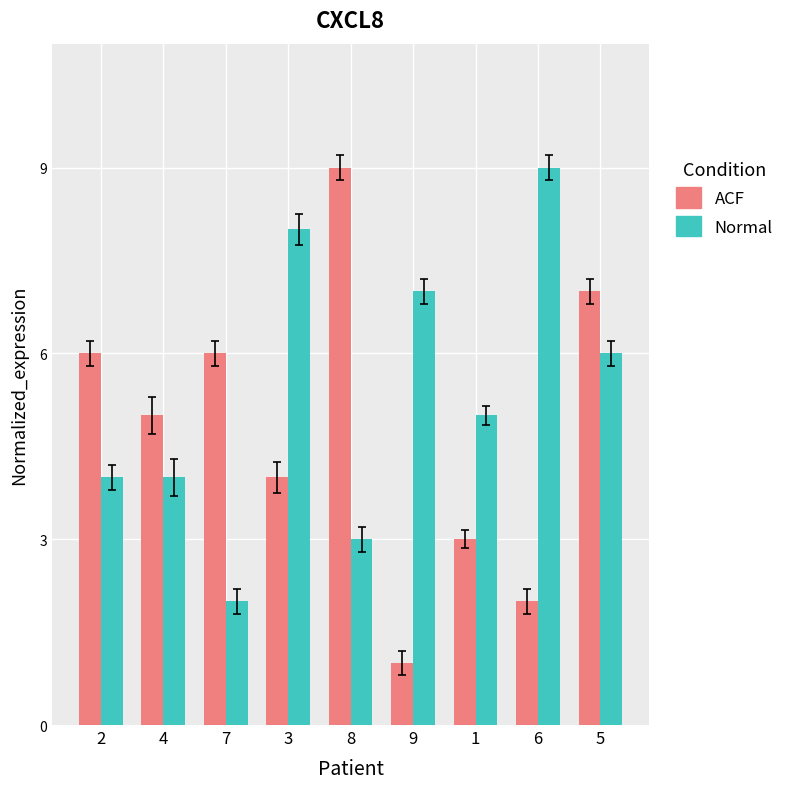

Are the bars horizontal?

No